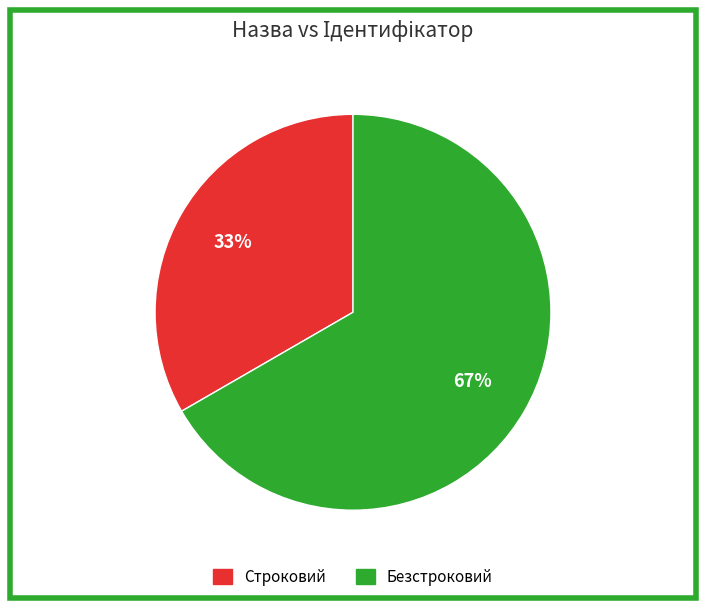

Which slice is the smallest?

Строковий